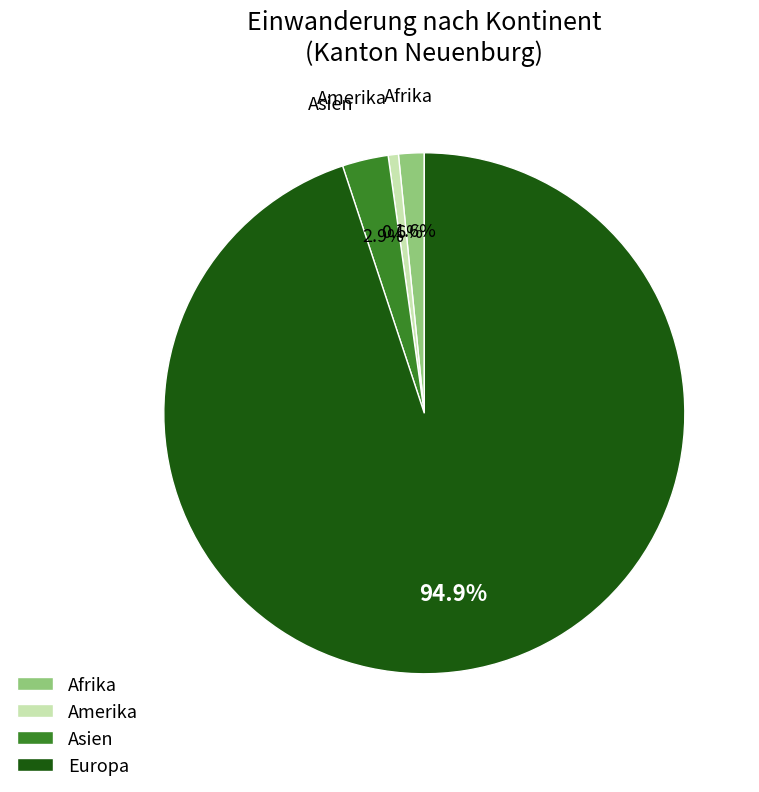

Approximately how many times larger is the value at Europa compared to Amerika?

149.5